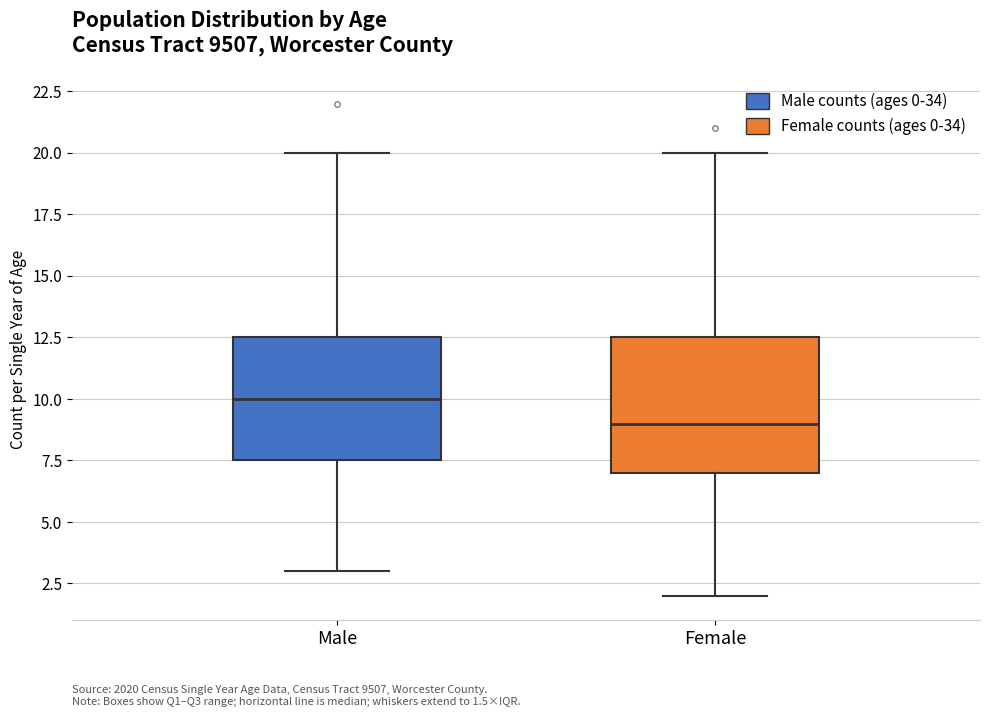

Which box is the tallest, from its lower edge to its upper edge?

Female